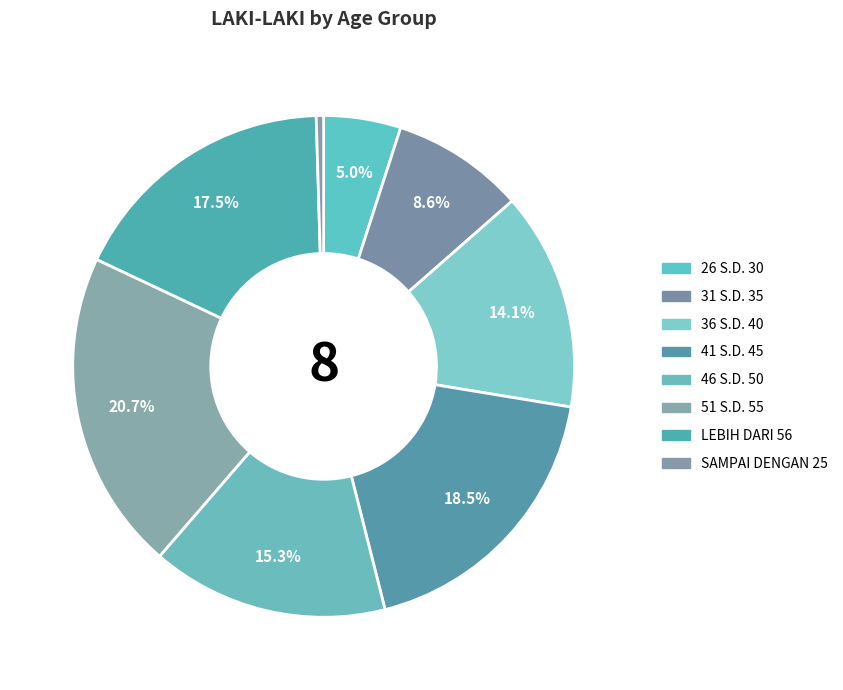

How many segments does this pie chart have?

8